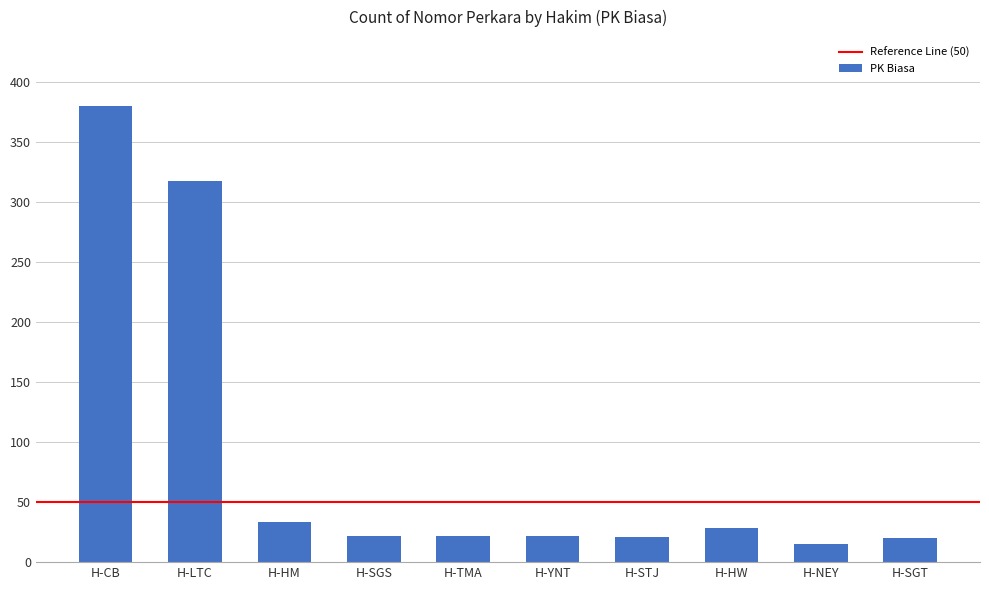

Where does the data first go above 22?

H-CB